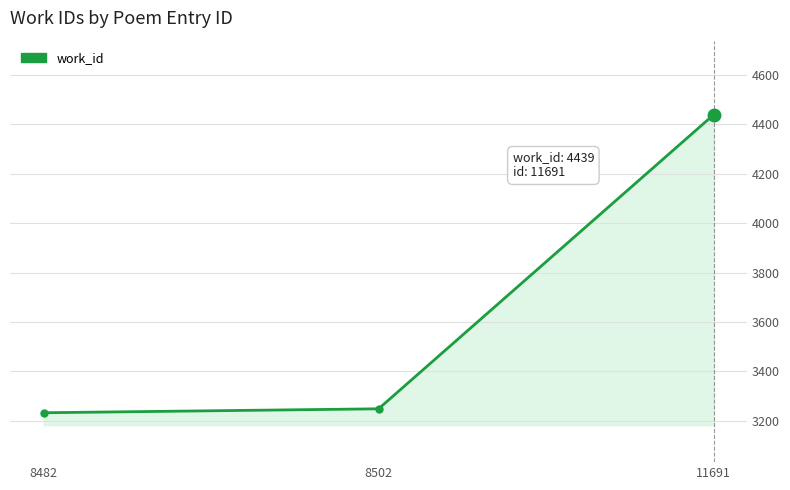

Which has a higher value, 8502 or 11691?

11691